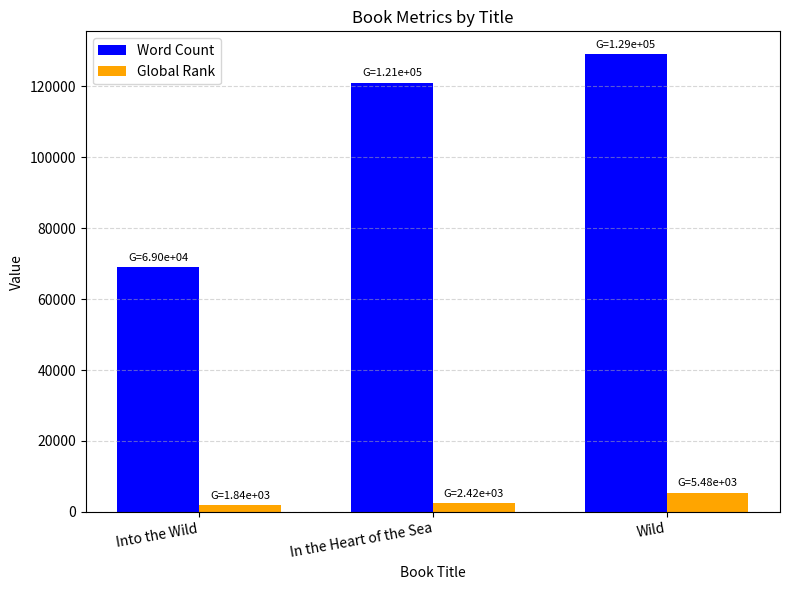

True or false: Global Rank has a value of 1839 at Into the Wild.

True